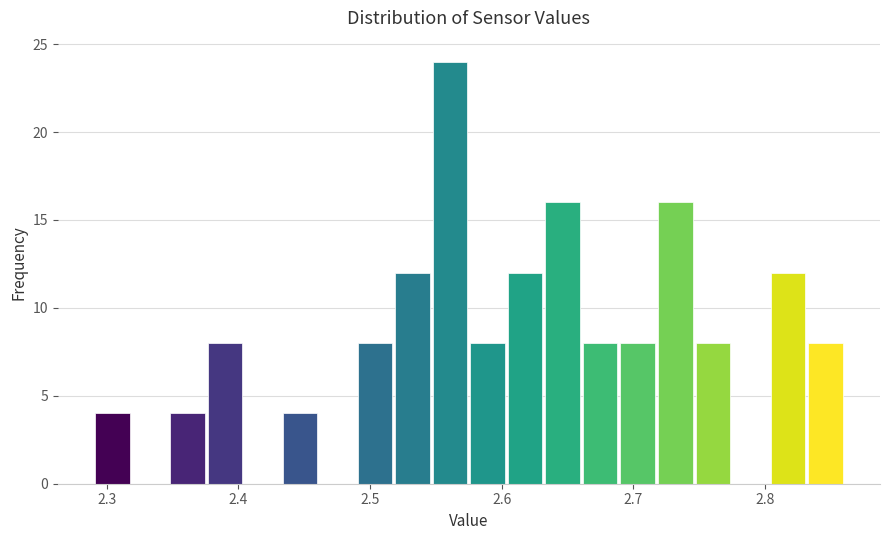

Read against the x-axis, roughly where is the centre of the tallest bar?

2.56